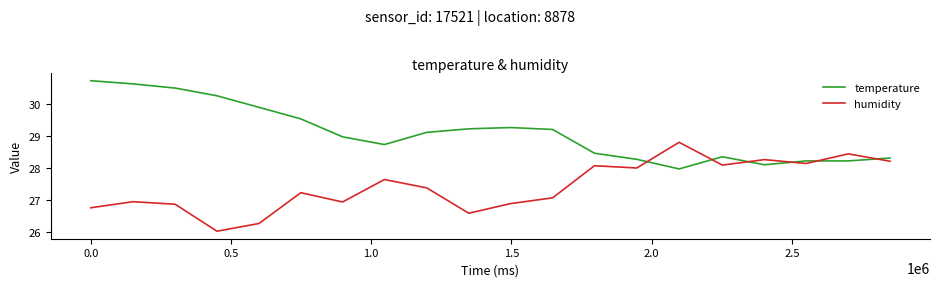

What is the sum of all humidity values?

548.8